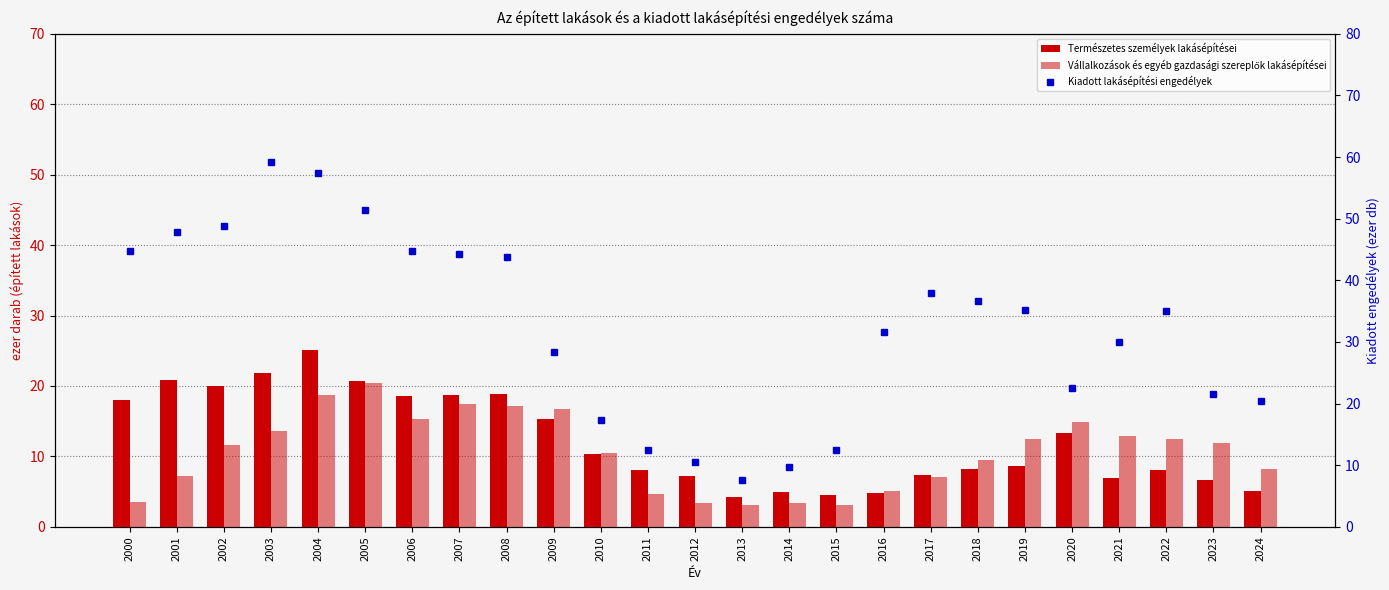

Is it true that Kiadott lakásépítési engedélyek equals 12.5 at 2011?

True